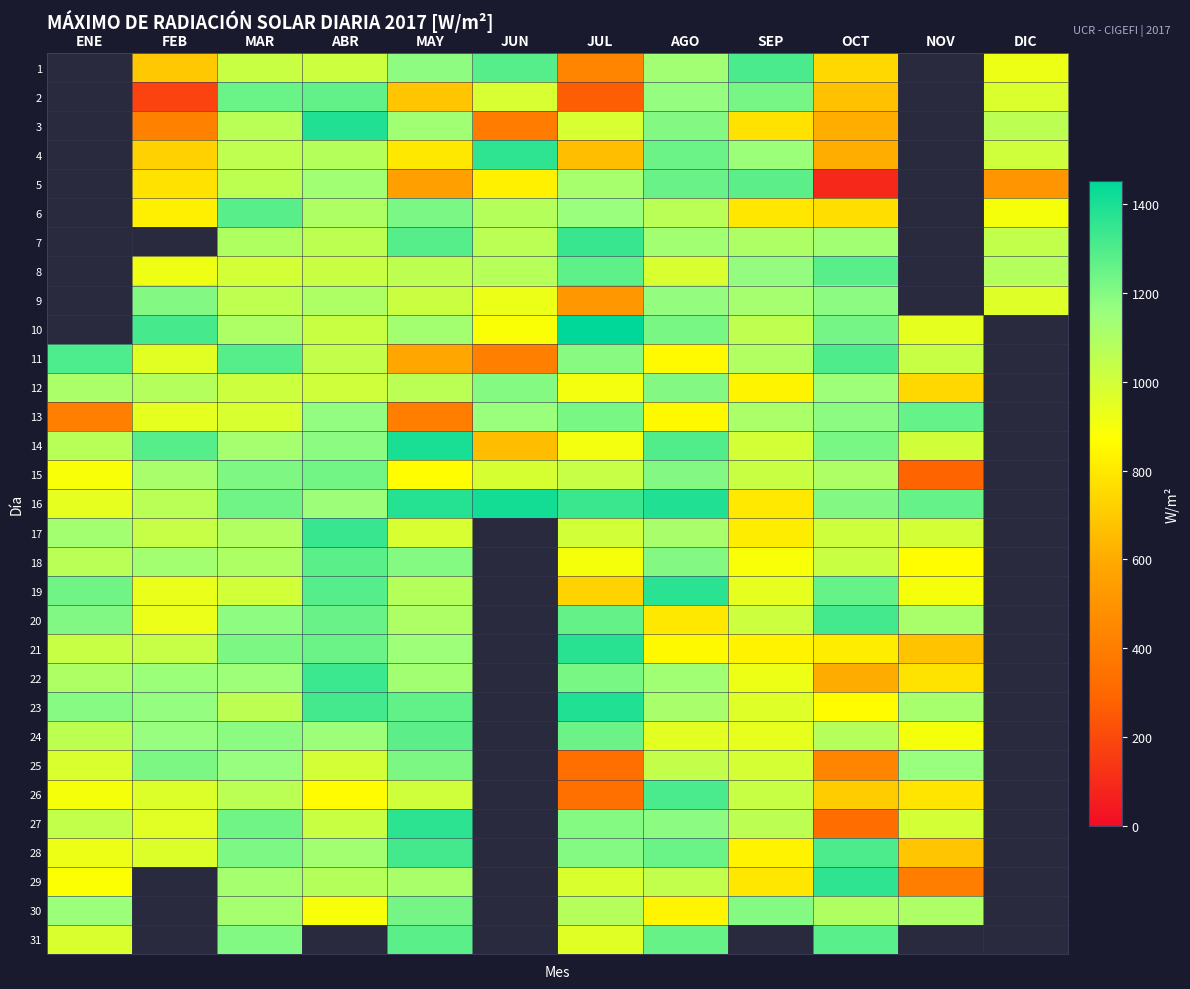

List the series in order of their peak value, lowest first.

12, 1, 2, 3, 4, 5, 6, 7, 8, 9, 10, 25, 30, 15, 13, 24, 18, 31, 11, 26, 20, 28, 22, 17, 29, 27, 19, 21, 23, 14, 16